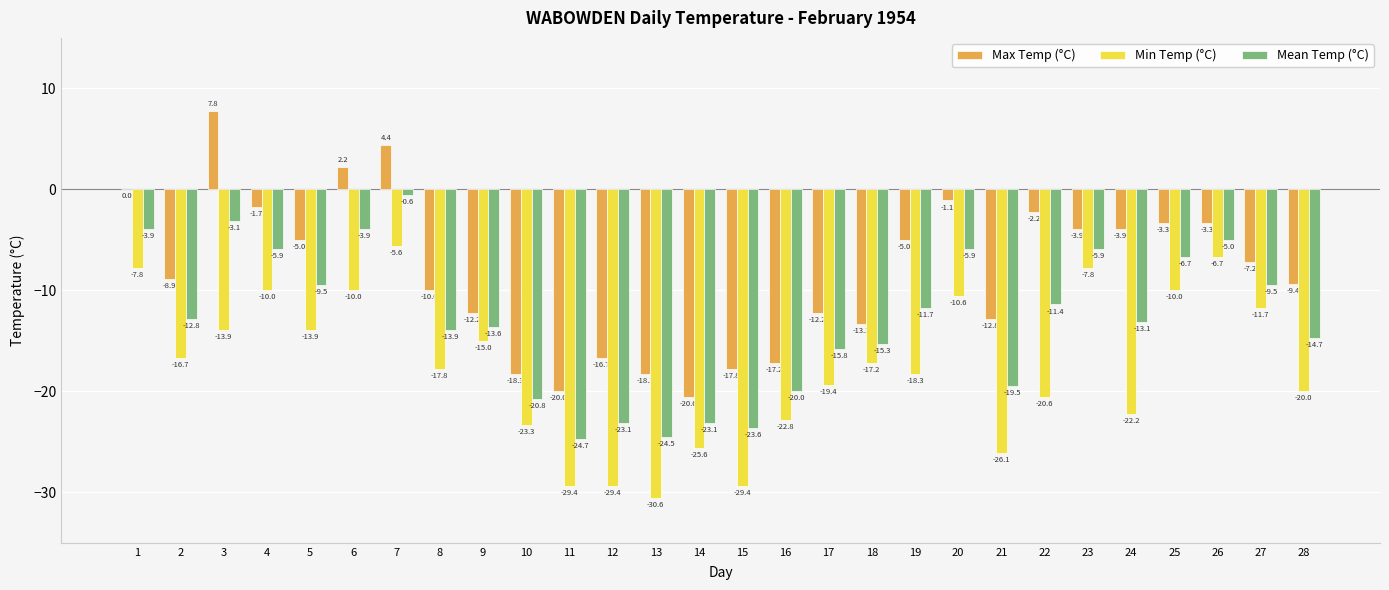

At which label is Mean Temp (°C) closest to -12?

19